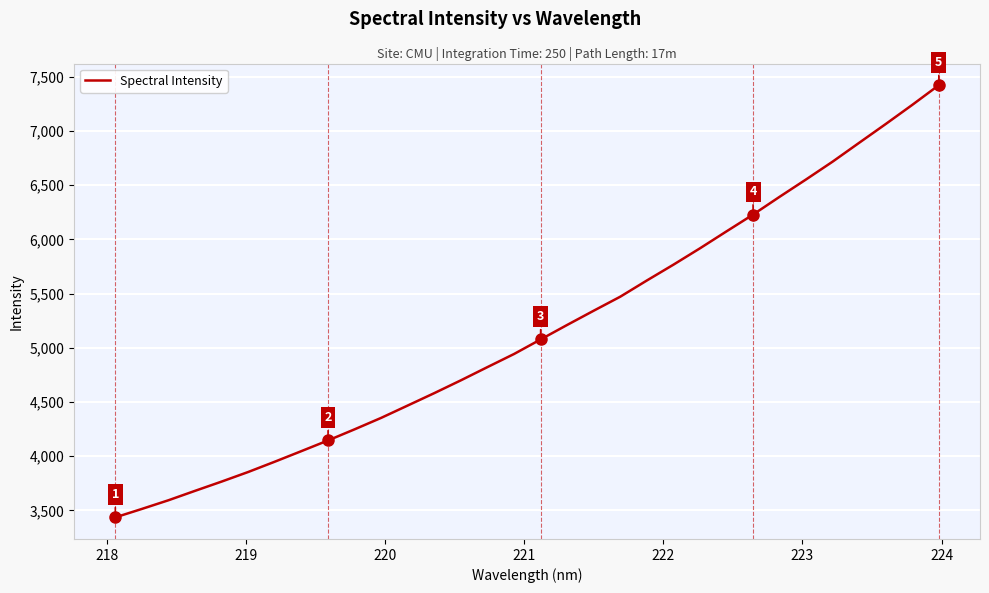

What is the difference between the maximum and minimum values?

3986.6